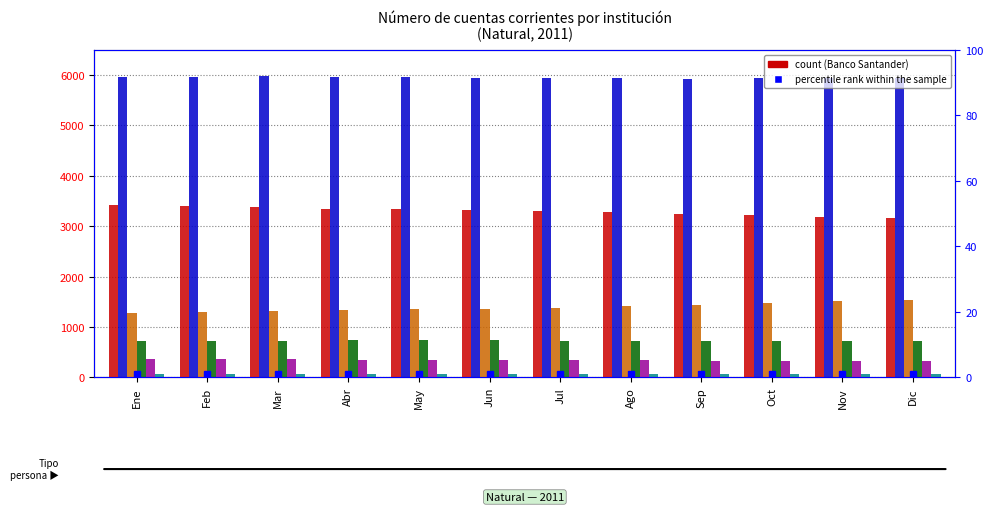

Which series has the largest range (max minus min)?

Banco Security